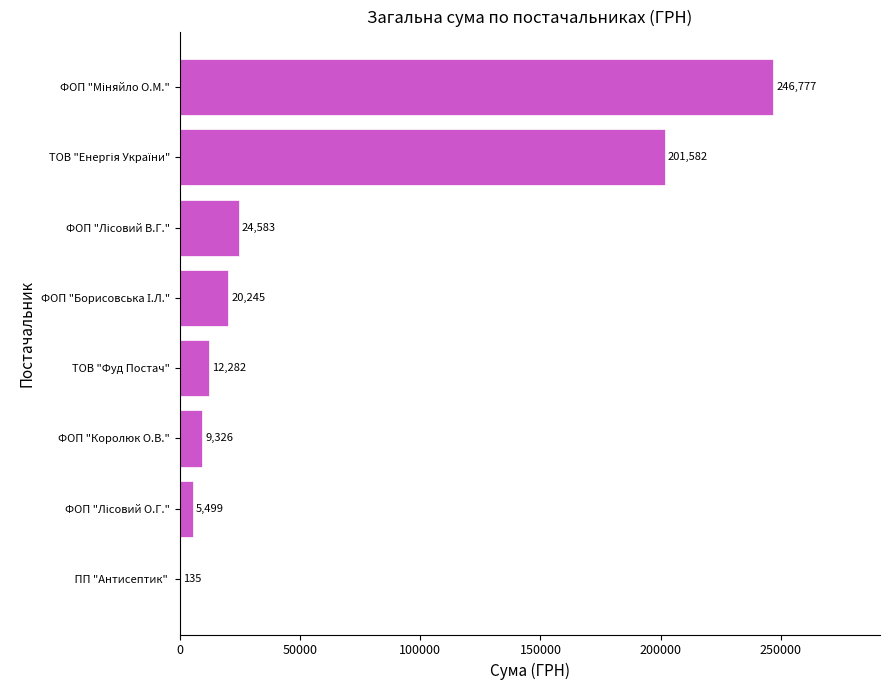

The value at ФОП "Королюк О.В." is 9325.9. True or false?

True